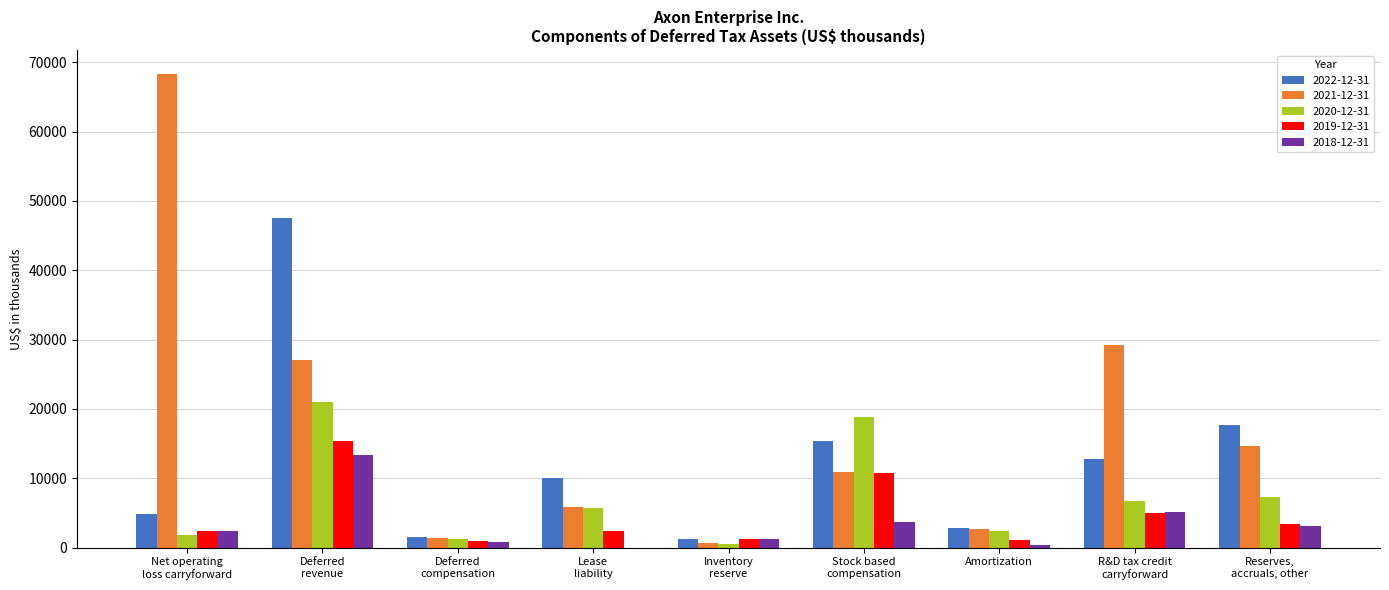

Which series has the largest total across all categories?

2021-12-31